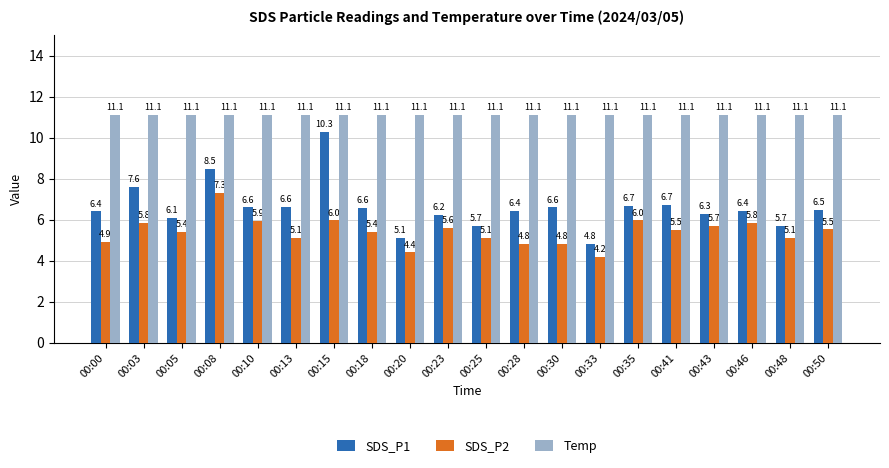

Which category has the highest value in the SDS_P1 series?

00:15